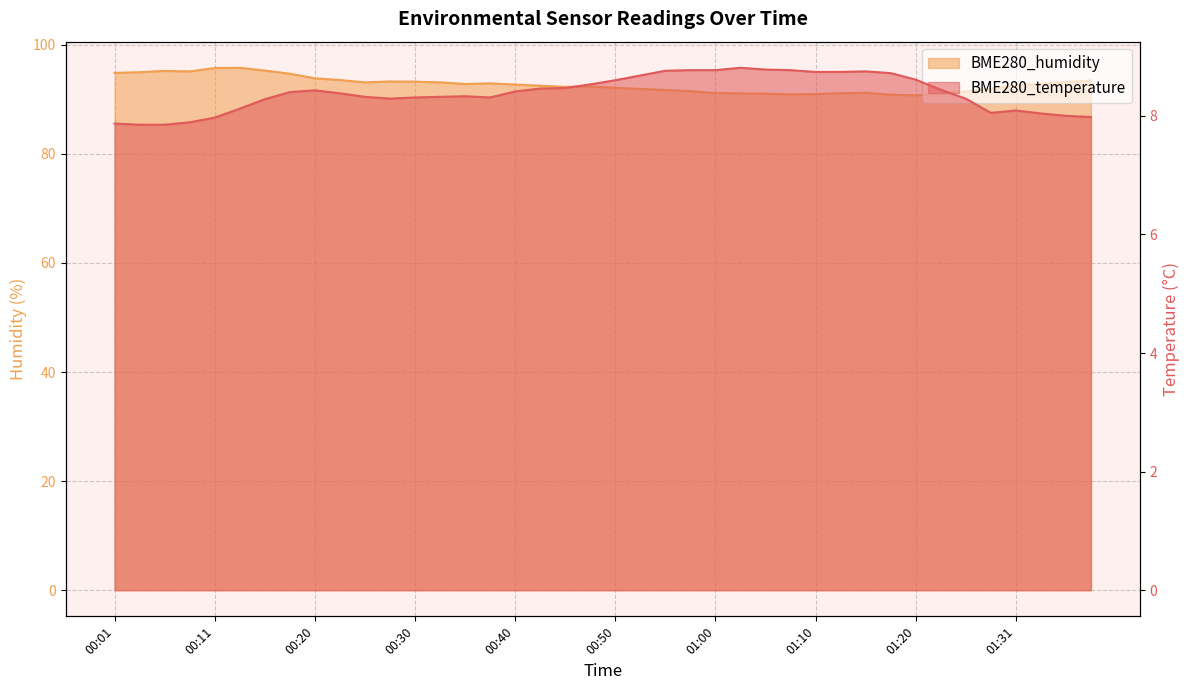

Where is the first local maximum for BME280_temperature?

00:20